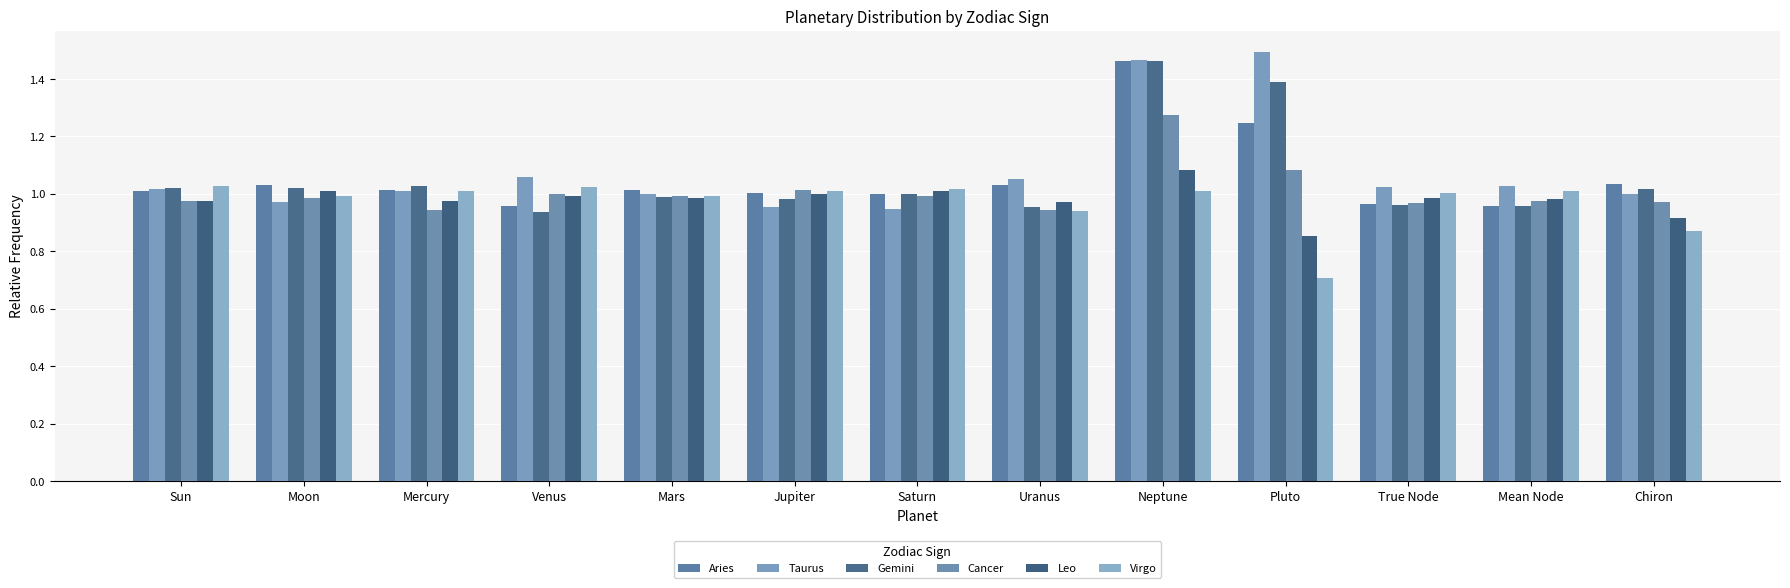

Are the bars grouped side by side (vs. stacked)?

Yes